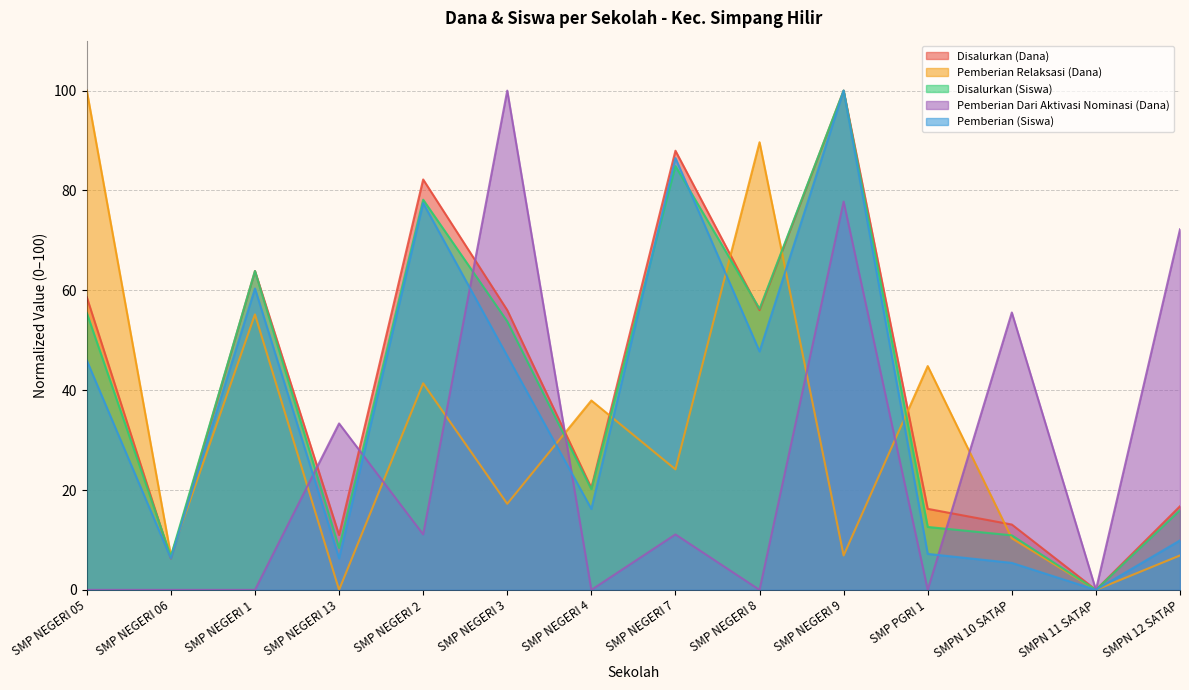

How many values in the Disalurkan (Dana) series exceed 56?

7